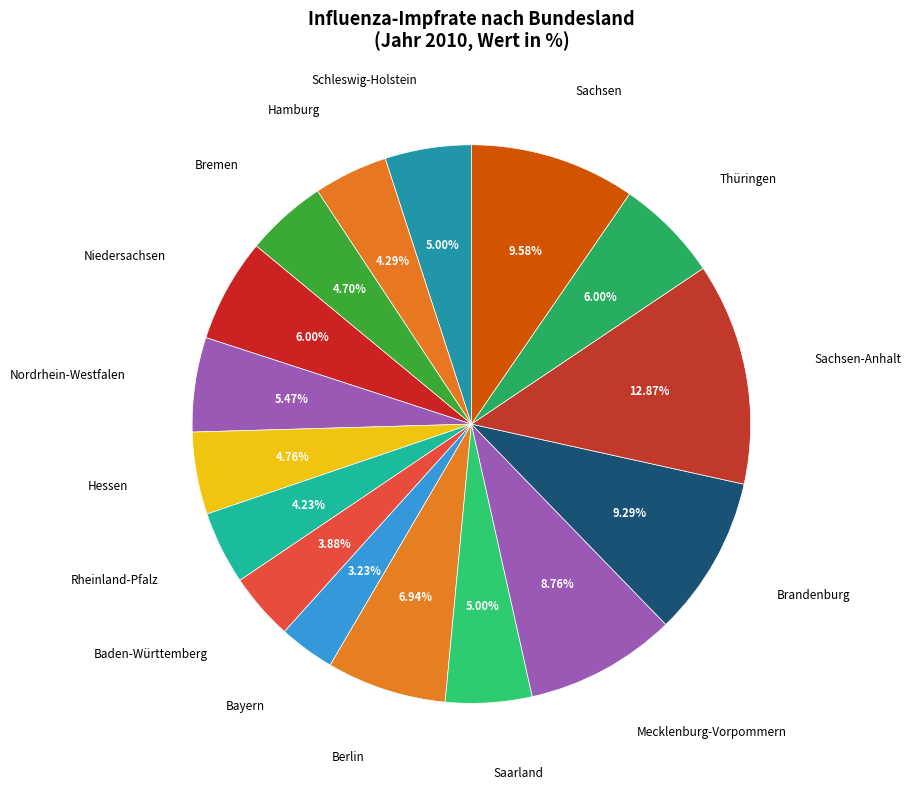

How many slices are in this pie chart?

16